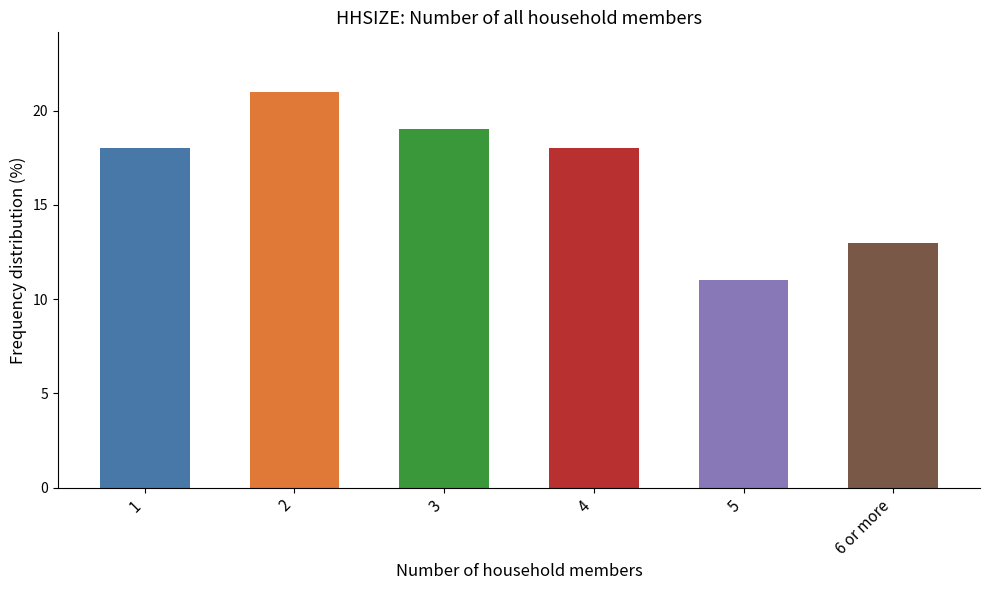

What is the label of the 4th bar from the left?

4